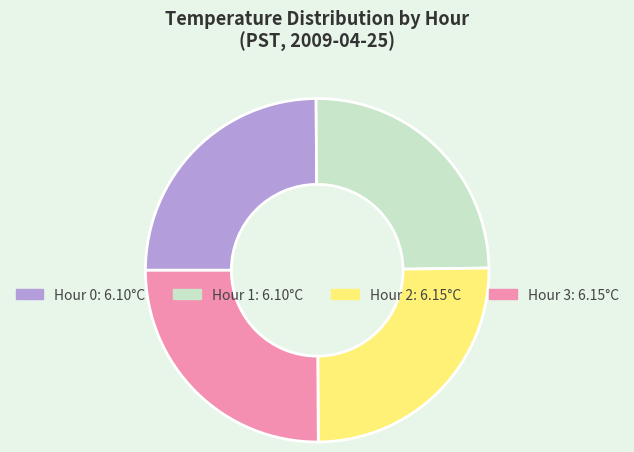

Is there any slice that represents more than half of the pie?

No